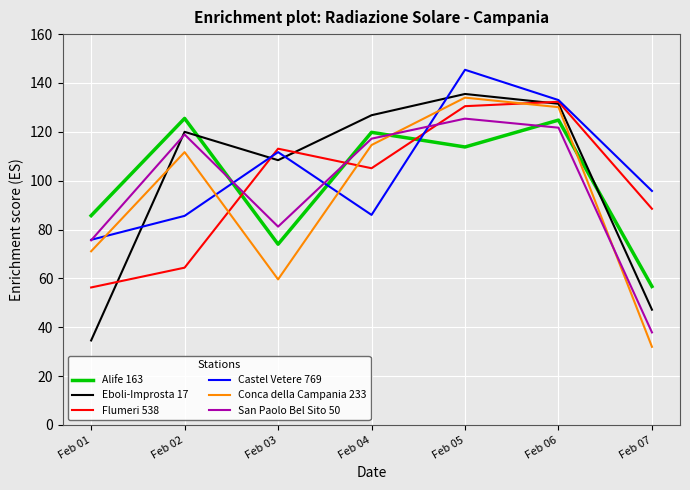

What is the sum of the Conca della Campania 233 values at Feb 02 and Feb 01?

182.8